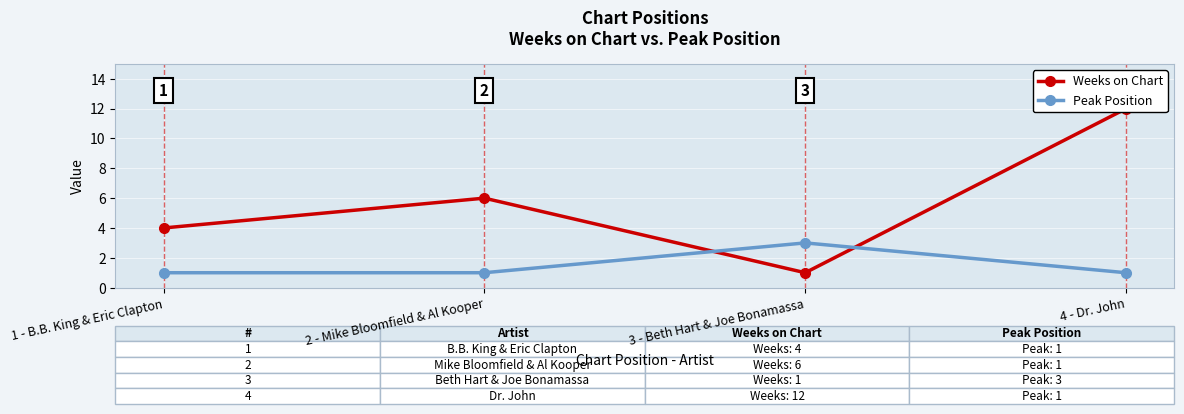

True or false: Weeks on Chart has more than 0 interior local peaks.

True